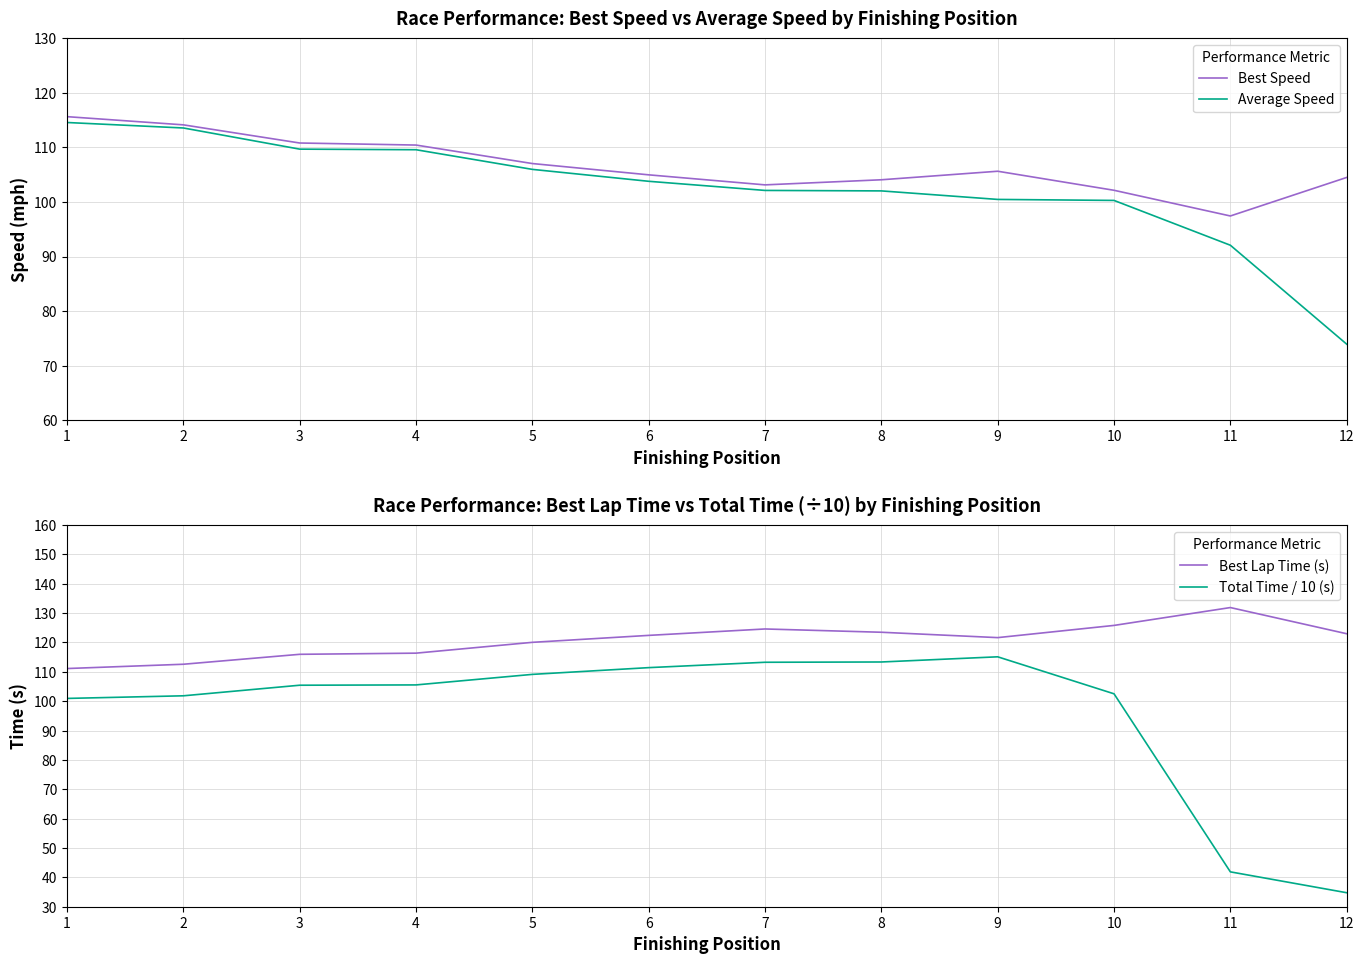

Reading right to left, transcribe all the data shown in this chart.

Best Speed: 104.5	97.4	102.2	105.6	104.1	103.1	105.0	107.1	110.4	110.8	114.2	115.7
Average Speed: 73.9	92.1	100.3	100.5	102.0	102.1	103.8	106.0	109.6	109.7	113.6	114.6
Best Lap Time (s): 123.0	131.9	125.8	121.7	123.5	124.6	122.4	120.0	116.4	116.0	112.6	111.1
Total Time / 10 (s): 34.8	41.9	102.5	115.1	113.4	113.3	111.4	109.1	105.5	105.4	101.8	100.9